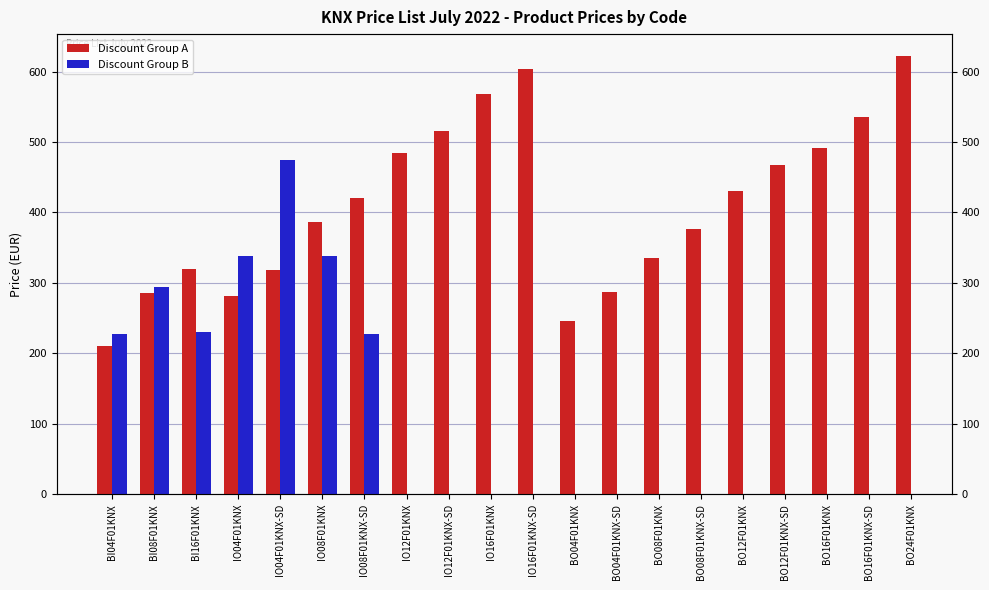

What position from the right is BI04F01KNX?

20